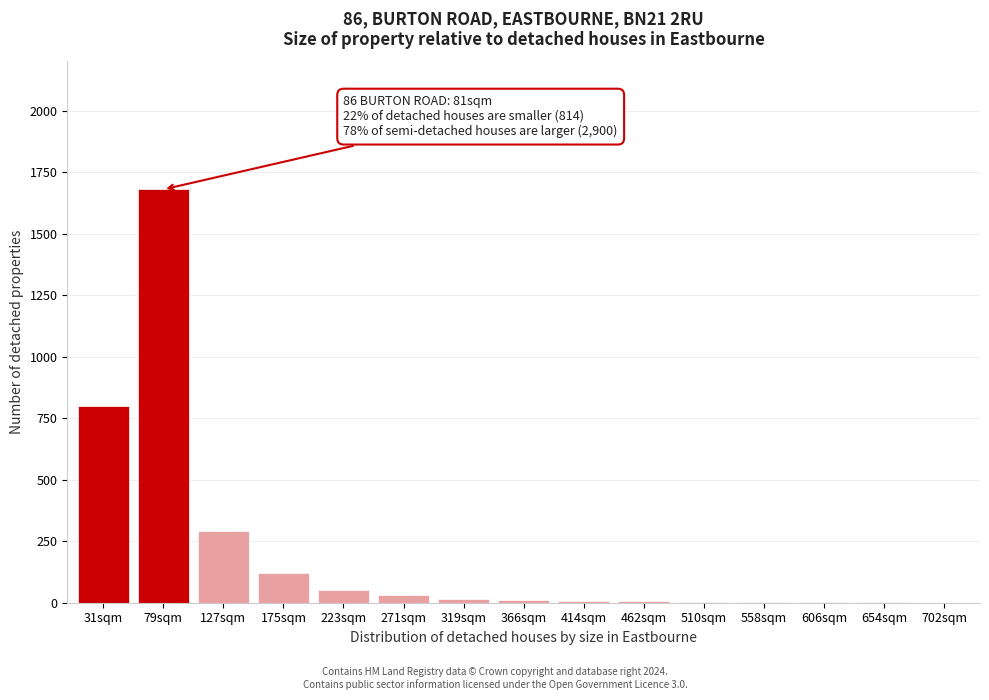

Where is the data nearest to the value 840?

31sqm